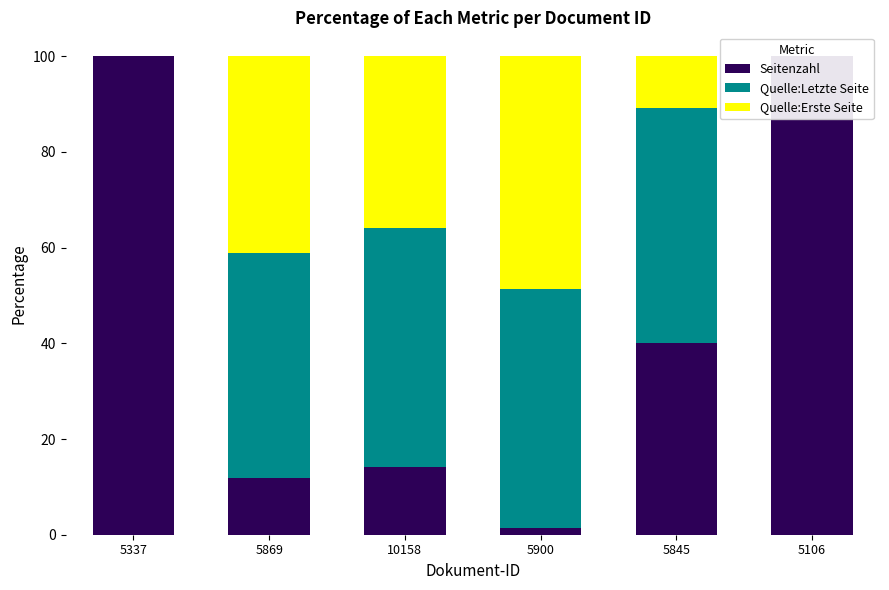

At which category is the sum across all series the highest?

5869